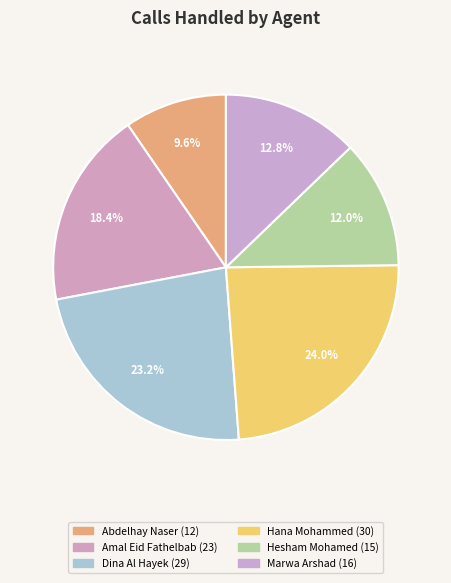

How much of the chart is everything except Dina Al Hayek?

76.8%